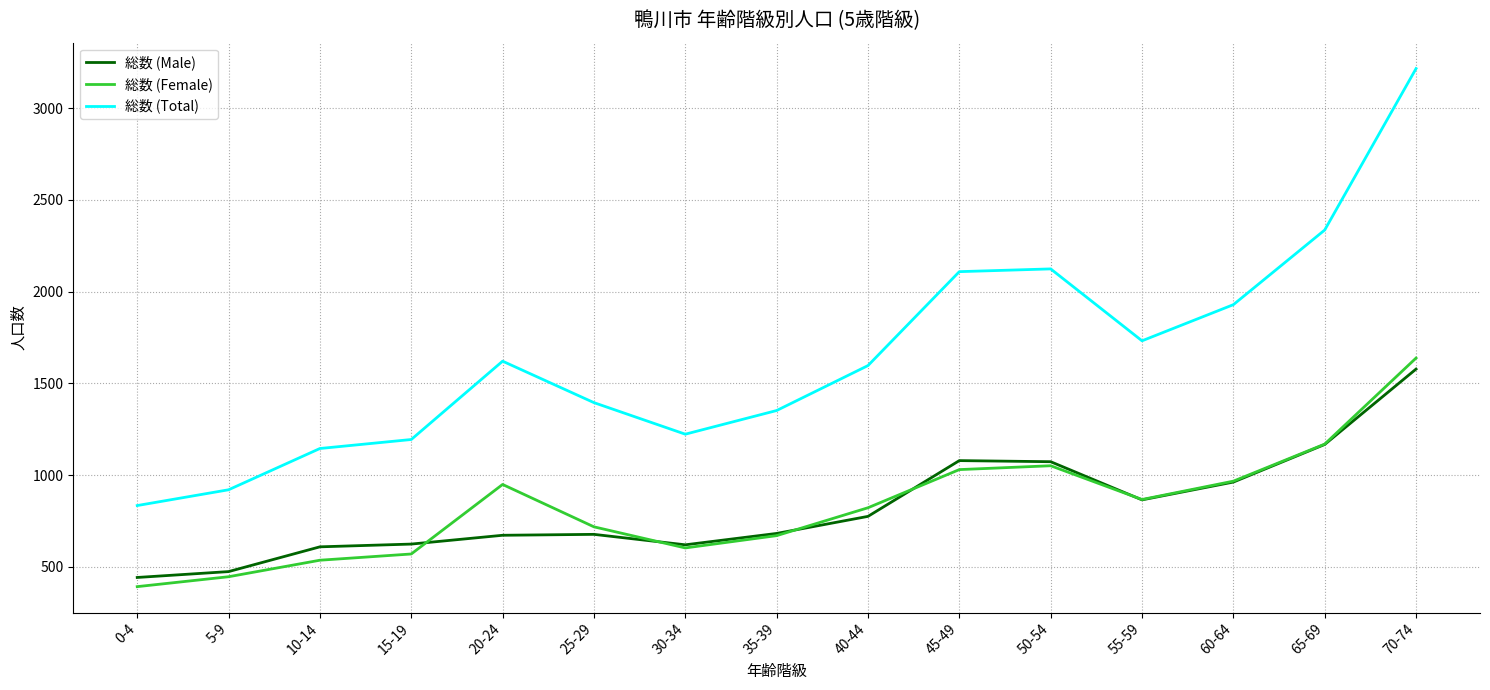

At which label does 総数 (Total) reach its peak?

70-74